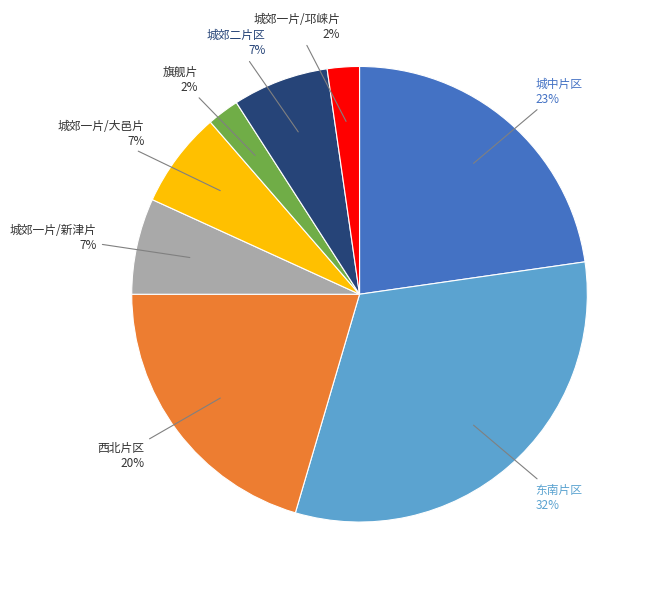

How many slices are in this pie chart?

8